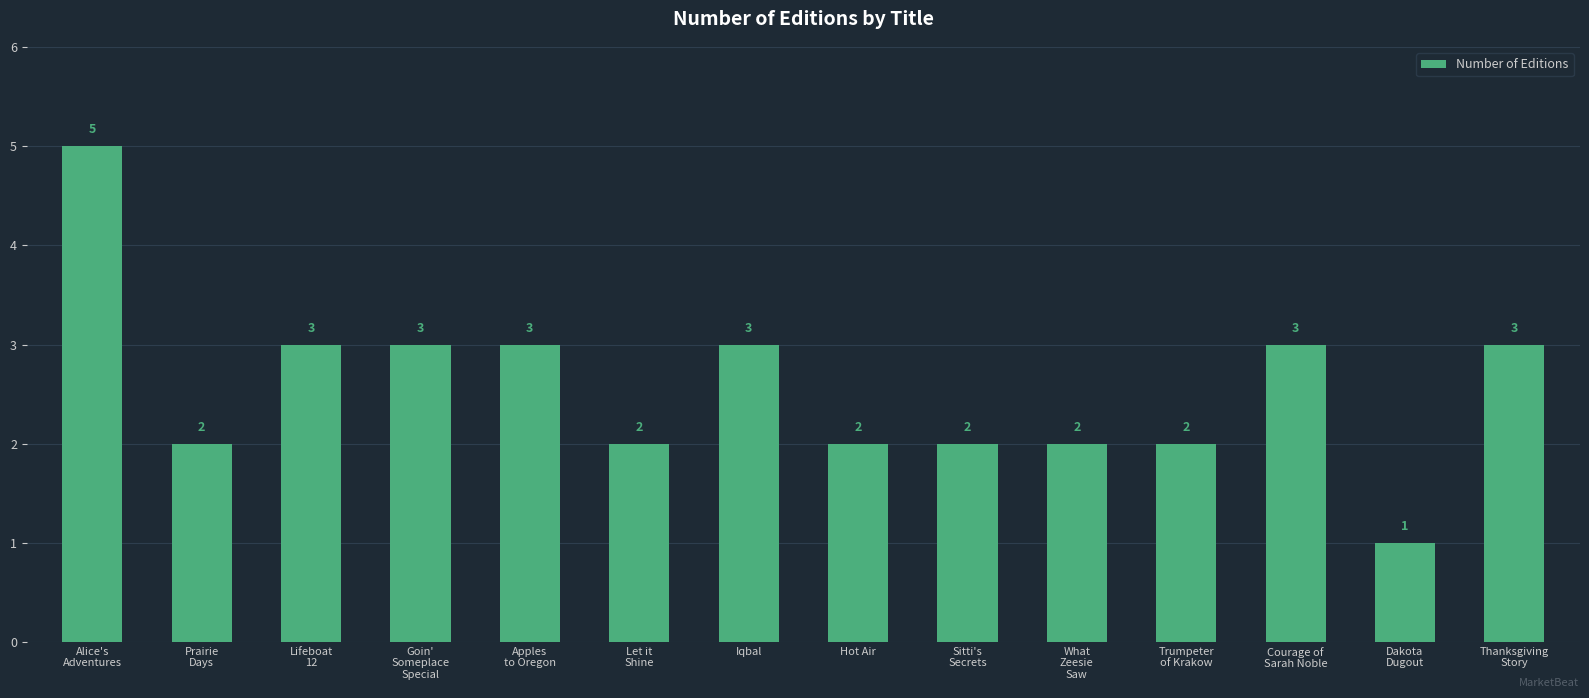

At which label does the data first exceed 3?

Alice's
Adventures